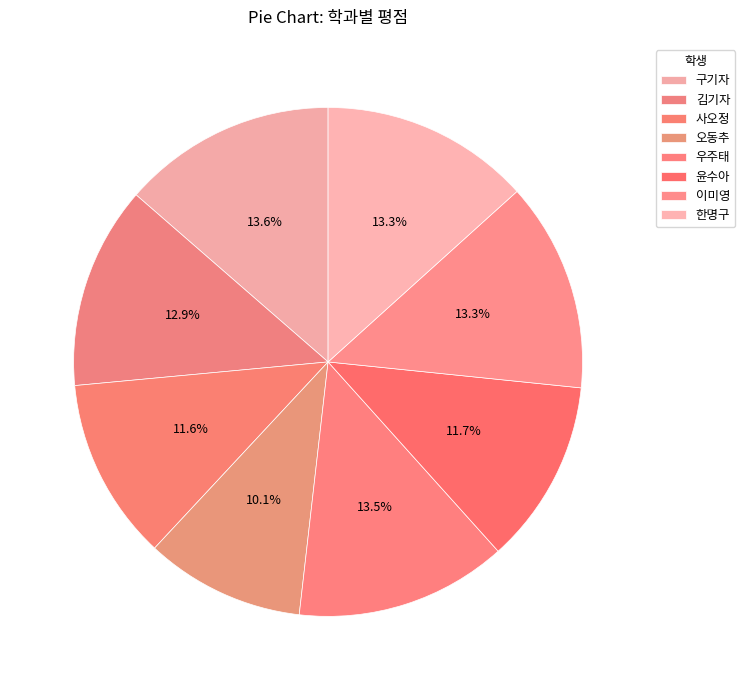

What is the change in value from 김기자 to 사오정?

-9